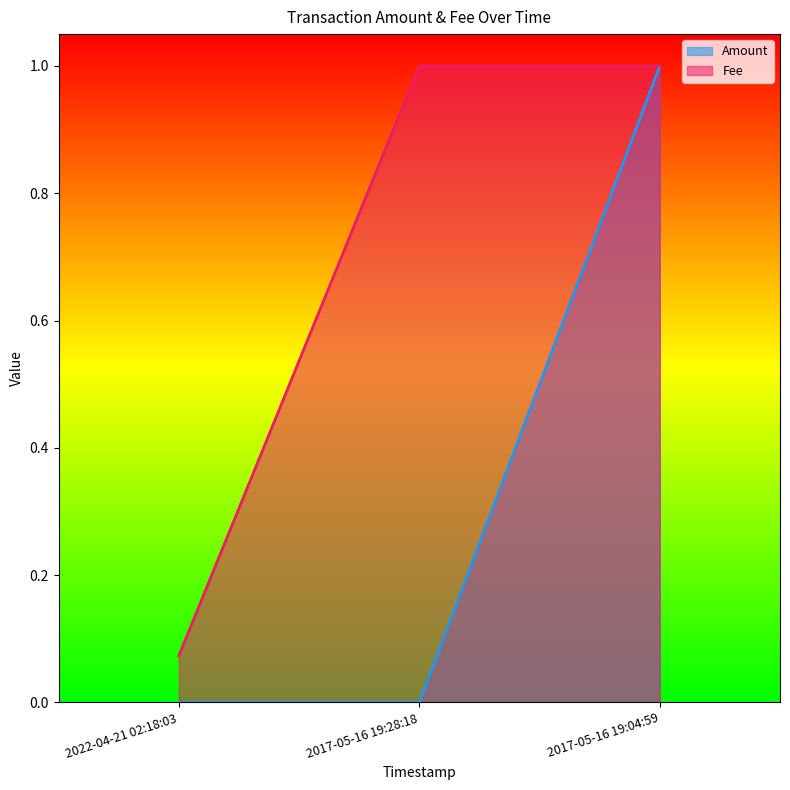

Between 2022-04-21 02:18:03 and 2017-05-16 19:28:18, which is larger?

2022-04-21 02:18:03